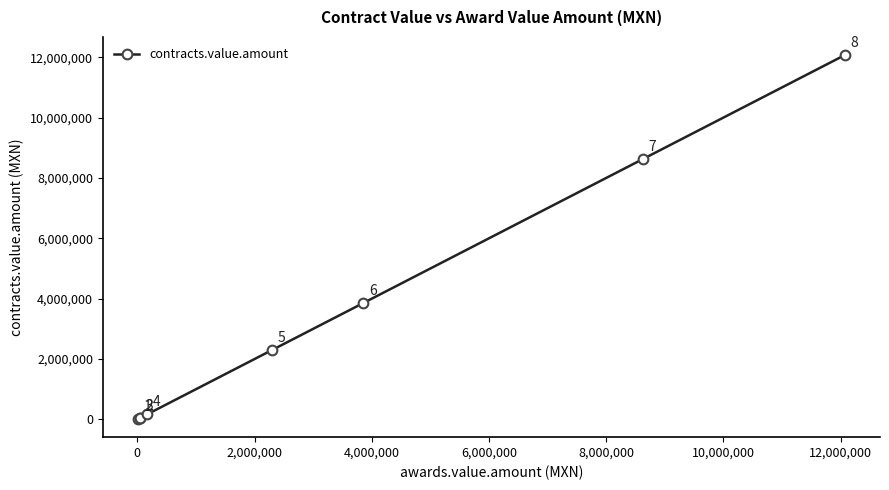

What is the smallest value displayed?

14200.0